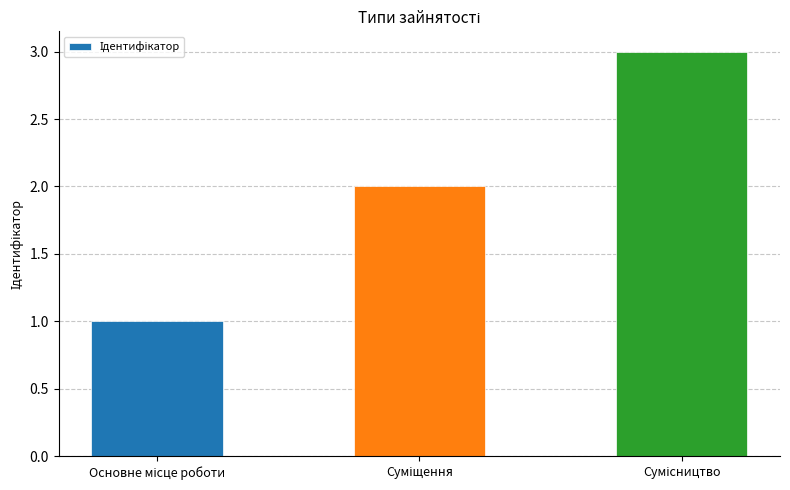

What is the sum of all values?

6